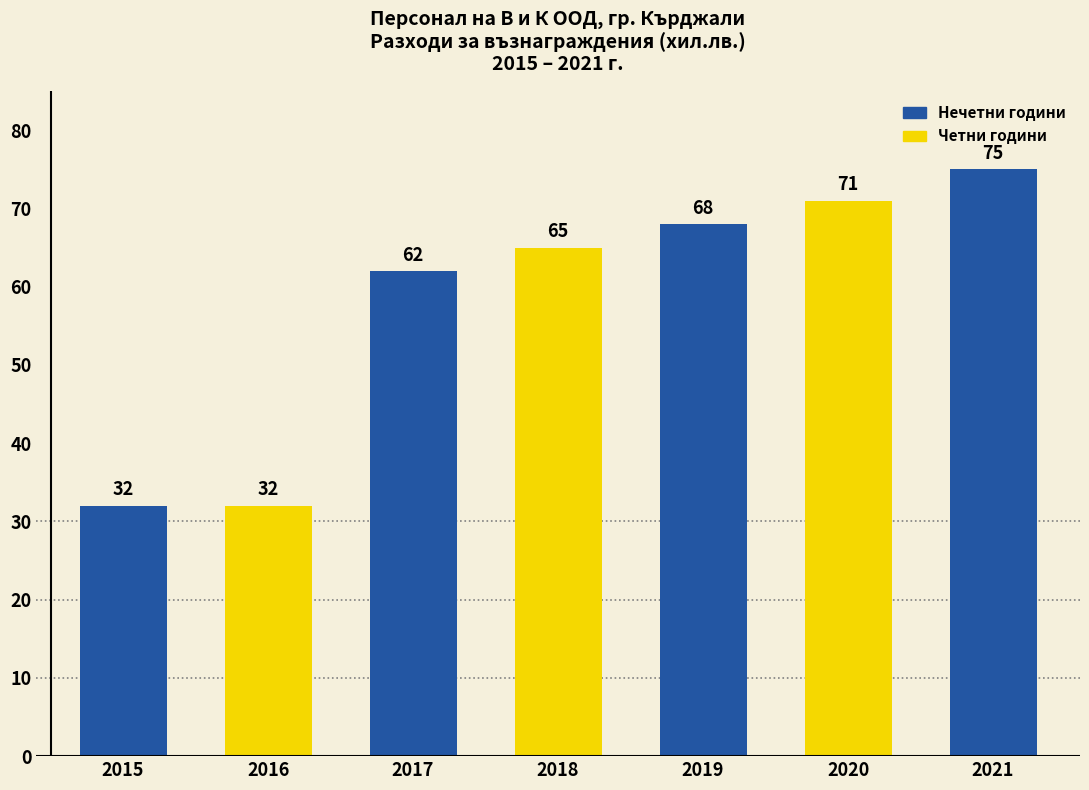

Which category has the highest value across all series?

2021